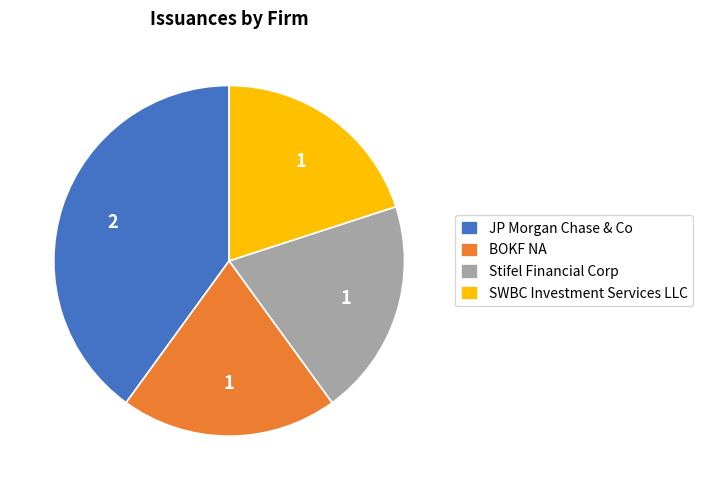

Which slice is the largest?

JP Morgan Chase & Co